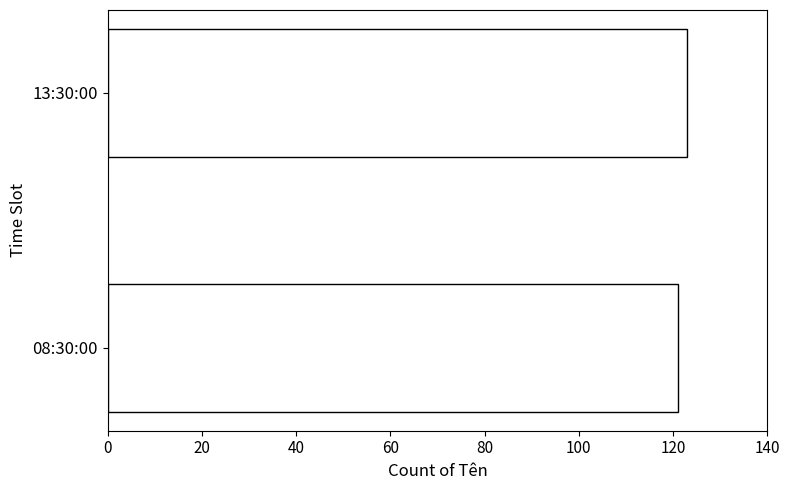

What is the sum of the values at 13:30:00 and 08:30:00?

244